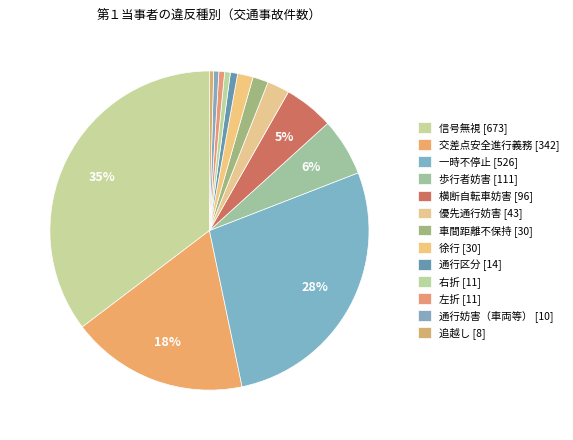

Combined, what portion of the pie is 通行区分 and 優先通行妨害?

3.0%